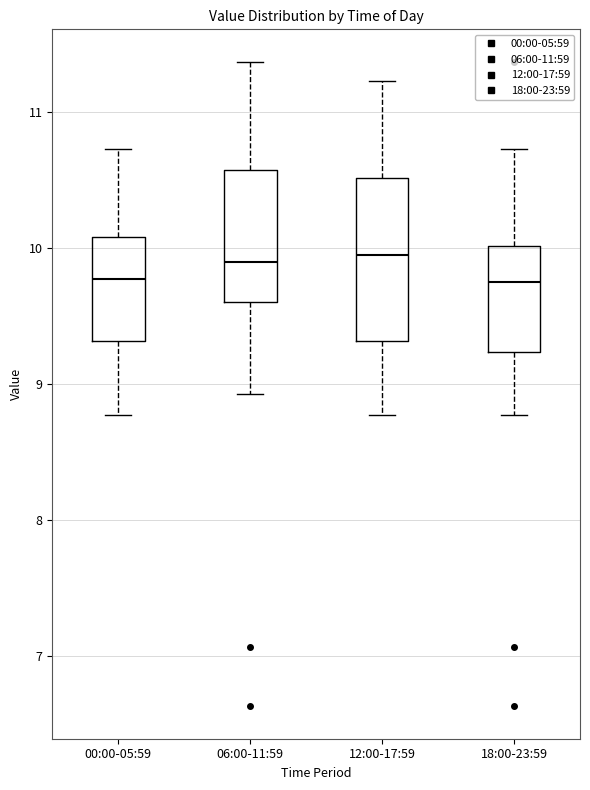

Where does the upper whisker of the box for 12:00-17:59 end on the y-axis? The values are not printed on the chart, so give them approximately, as read against the axis.

11.2